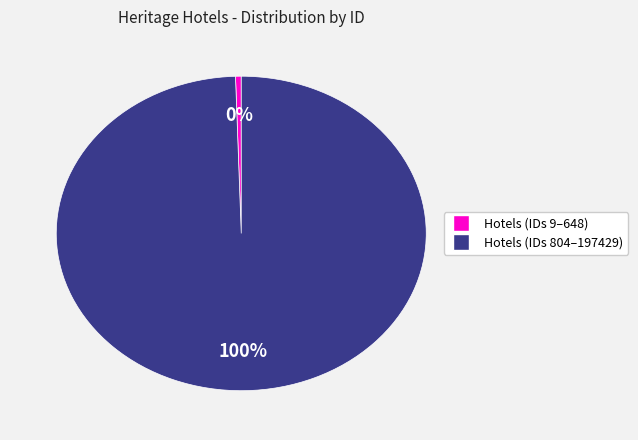

To the nearest percent, what is the average slice percentage?

50%